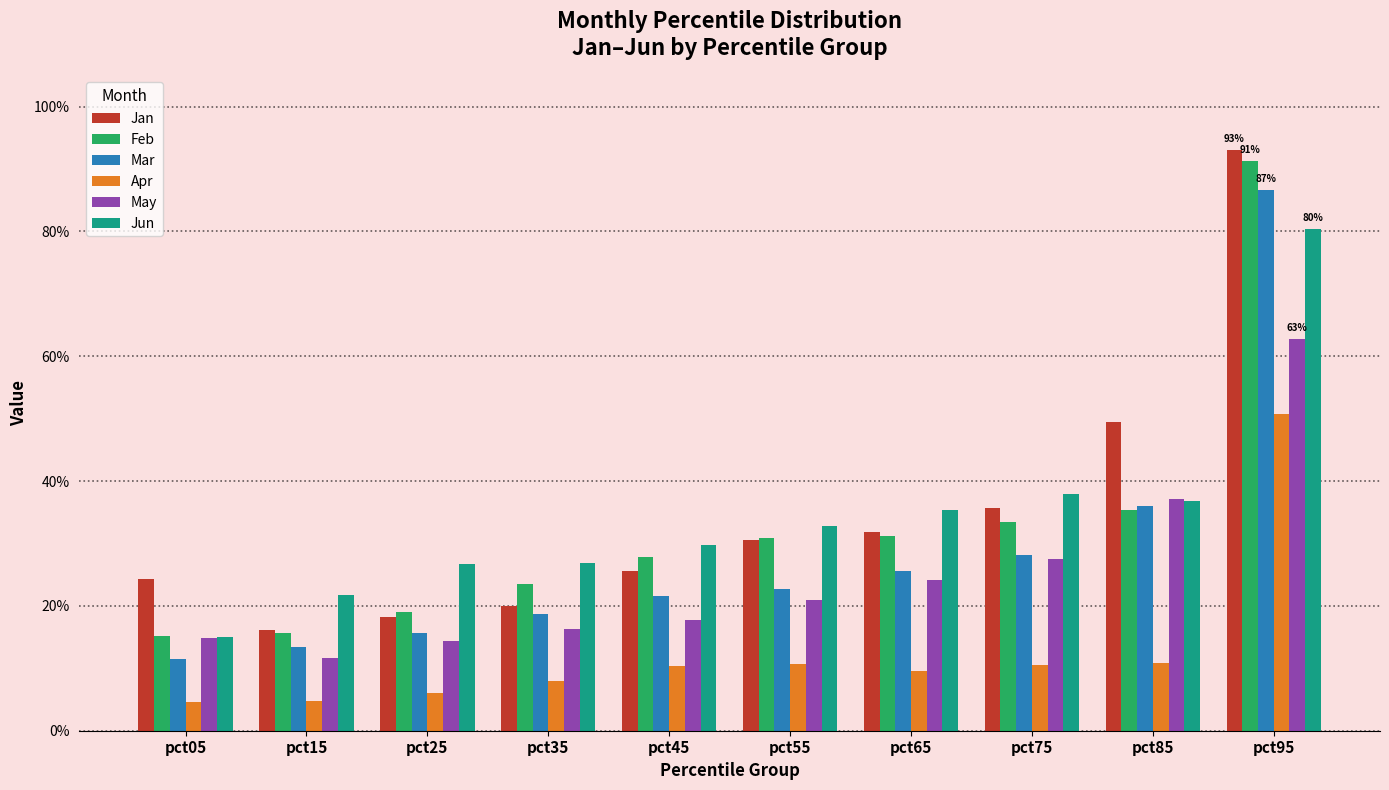

List the series in order of their peak value, highest first.

Jan, Feb, Mar, Jun, May, Apr